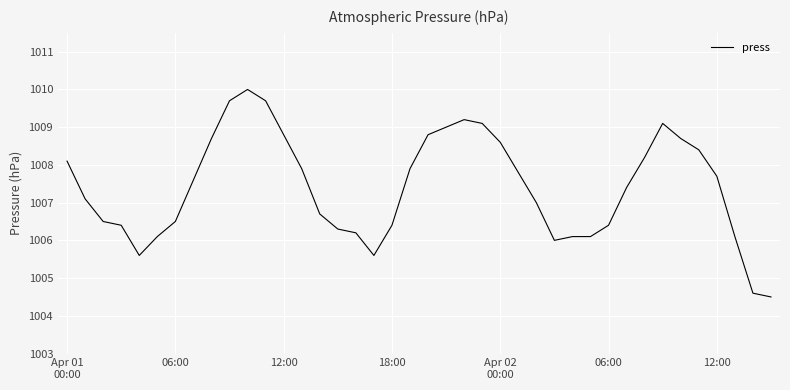

What is the difference between the maximum and minimum values?

5.5